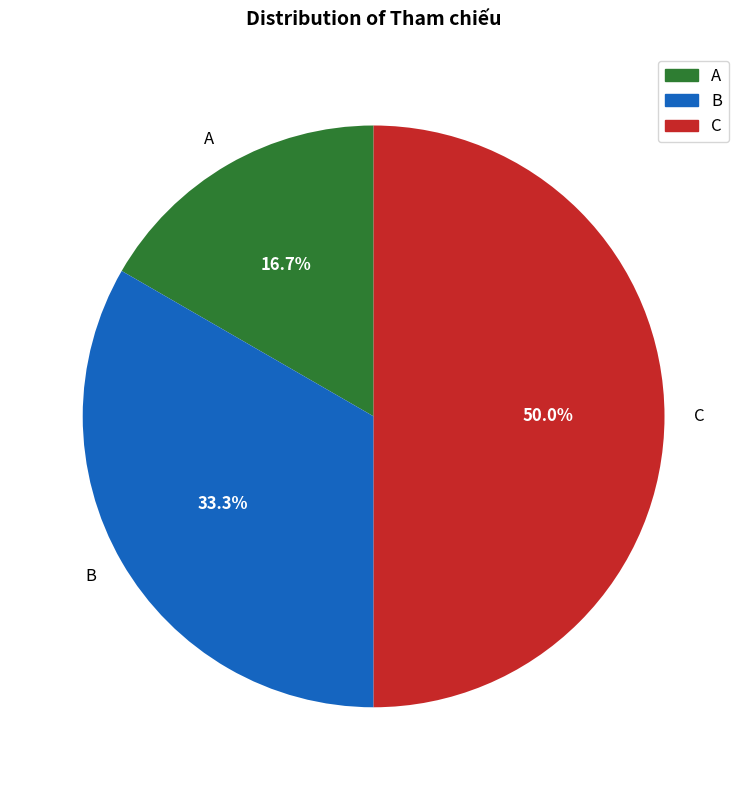

Rank the categories by value from lowest to highest.

A, B, C